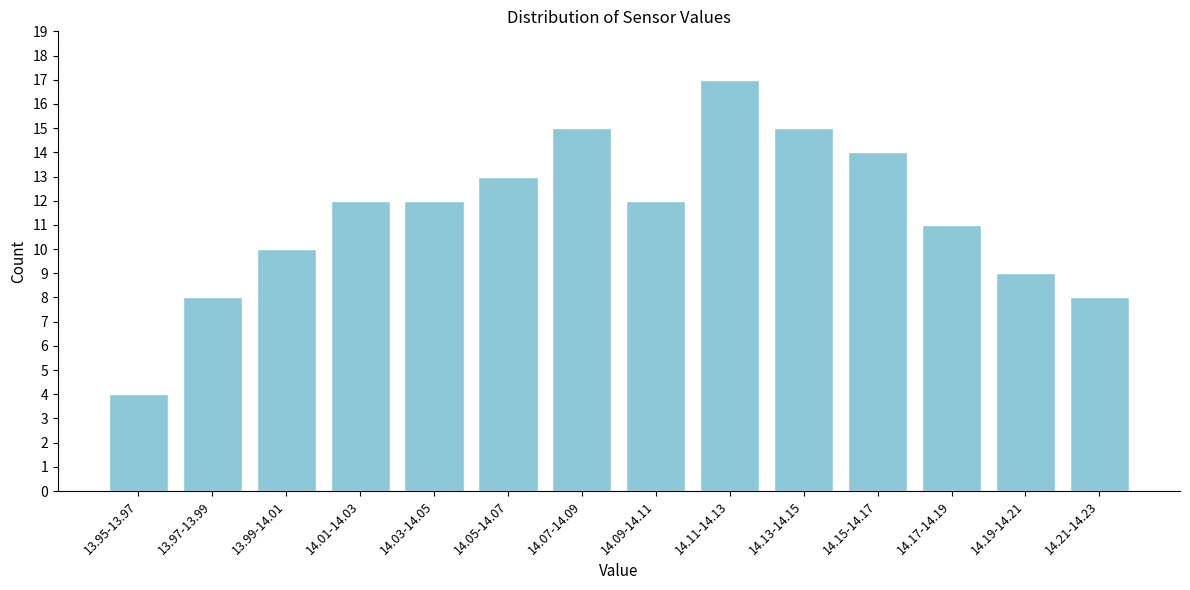

Reading left to right, extract all data points from this chart.

13.95-13.97=4	13.97-13.99=8	13.99-14.01=10	14.01-14.03=12	14.03-14.05=12	14.05-14.07=13	14.07-14.09=15	14.09-14.11=12	14.11-14.13=17	14.13-14.15=15	14.15-14.17=14	14.17-14.19=11	14.19-14.21=9	14.21-14.23=8